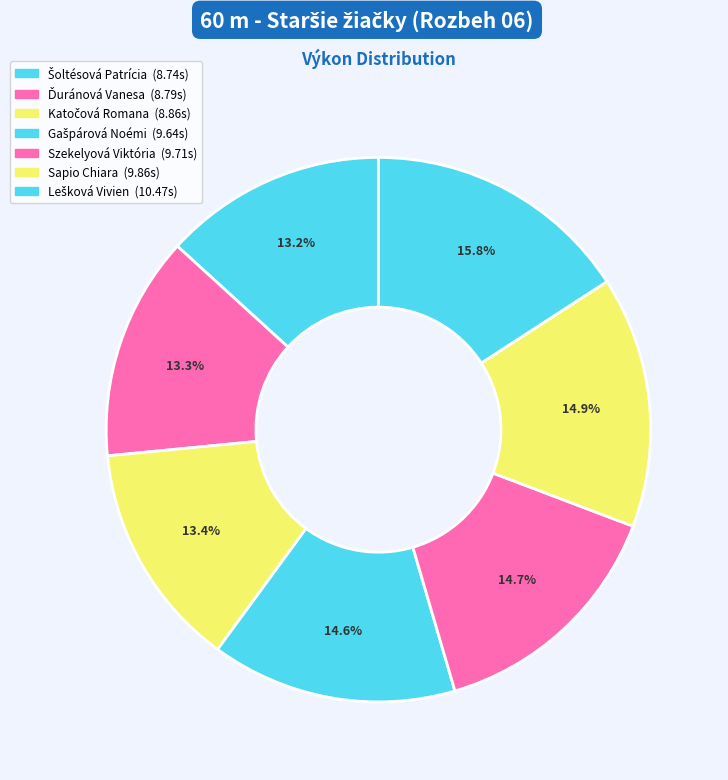

To the nearest percent, what is the difference between the Lešková Vivien and Ďuránová Vanesa slice percentages?

3%